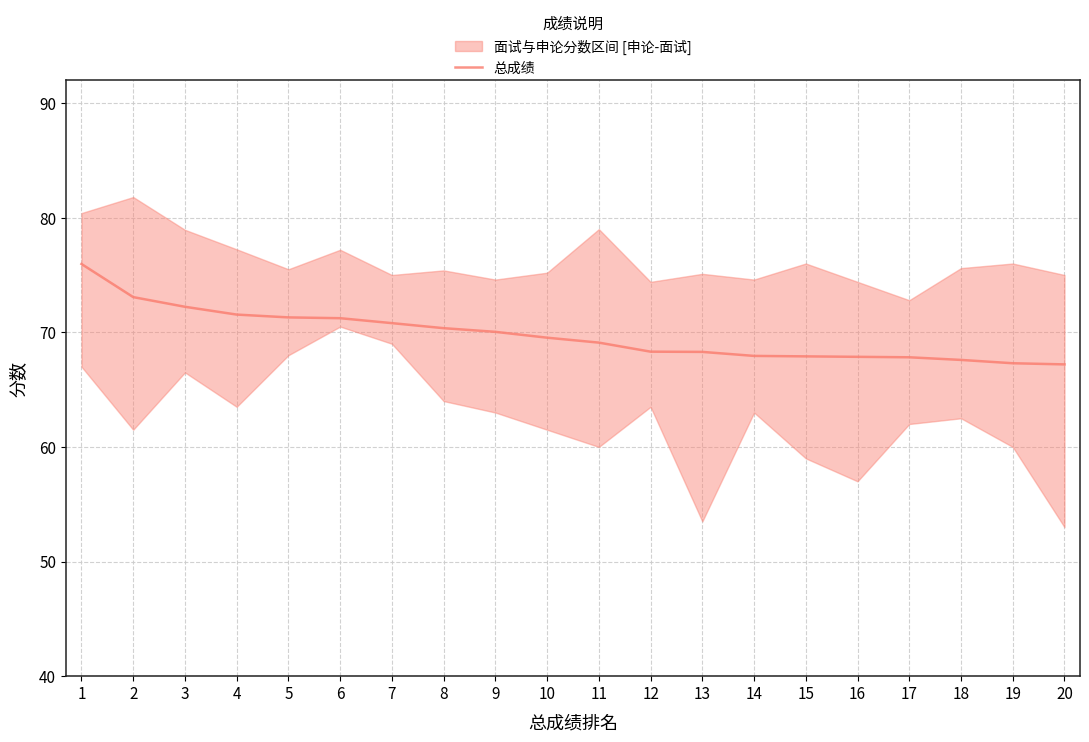

What is the minimum value shown in the chart?

67.2